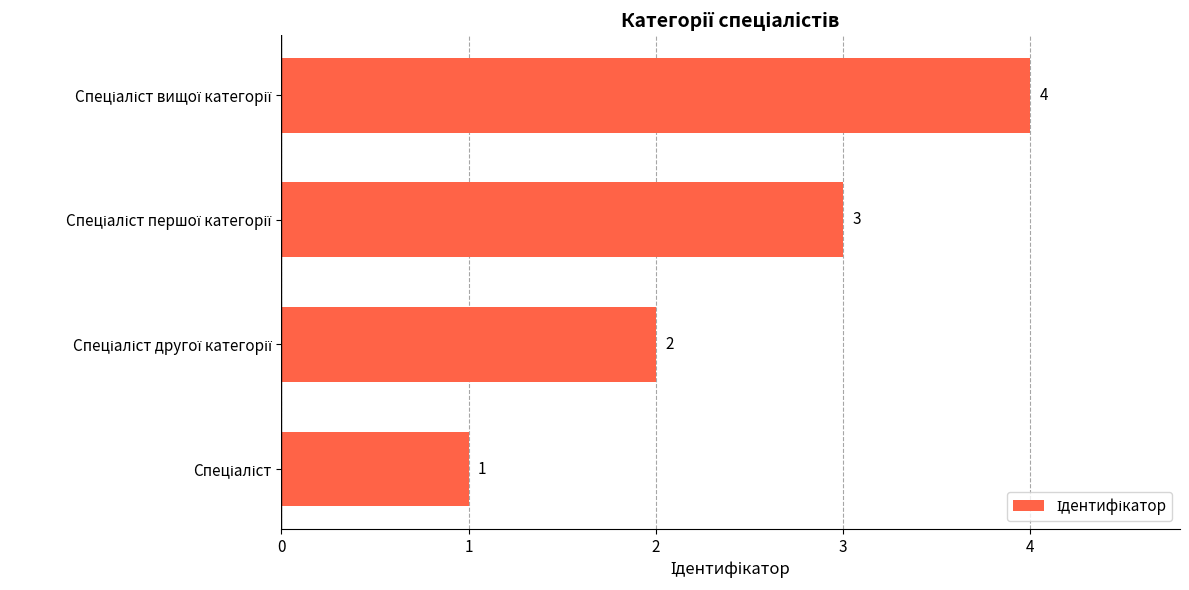

What is the sum of all values?

10